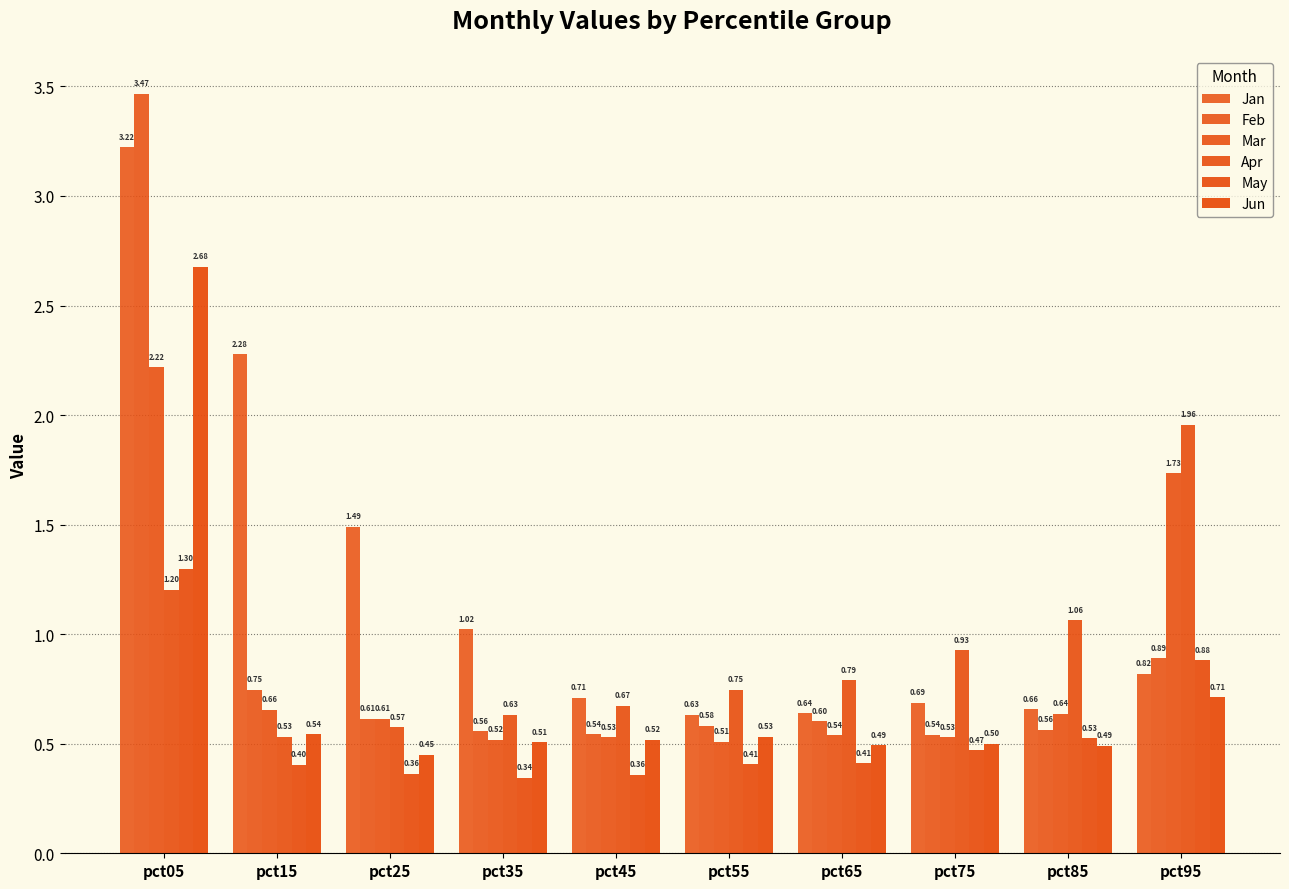

Reading right to left, what are all the values shown in this chart?

Jan: pct95=0.8	pct85=0.7	pct75=0.7	pct65=0.6	pct55=0.6	pct45=0.7	pct35=1.0	pct25=1.5	pct15=2.3	pct05=3.2
Feb: pct95=0.9	pct85=0.6	pct75=0.5	pct65=0.6	pct55=0.6	pct45=0.5	pct35=0.6	pct25=0.6	pct15=0.7	pct05=3.5
Mar: pct95=1.7	pct85=0.6	pct75=0.5	pct65=0.5	pct55=0.5	pct45=0.5	pct35=0.5	pct25=0.6	pct15=0.7	pct05=2.2
Apr: pct95=2.0	pct85=1.1	pct75=0.9	pct65=0.8	pct55=0.7	pct45=0.7	pct35=0.6	pct25=0.6	pct15=0.5	pct05=1.2
May: pct95=0.9	pct85=0.5	pct75=0.5	pct65=0.4	pct55=0.4	pct45=0.4	pct35=0.3	pct25=0.4	pct15=0.4	pct05=1.3
Jun: pct95=0.7	pct85=0.5	pct75=0.5	pct65=0.5	pct55=0.5	pct45=0.5	pct35=0.5	pct25=0.4	pct15=0.5	pct05=2.7